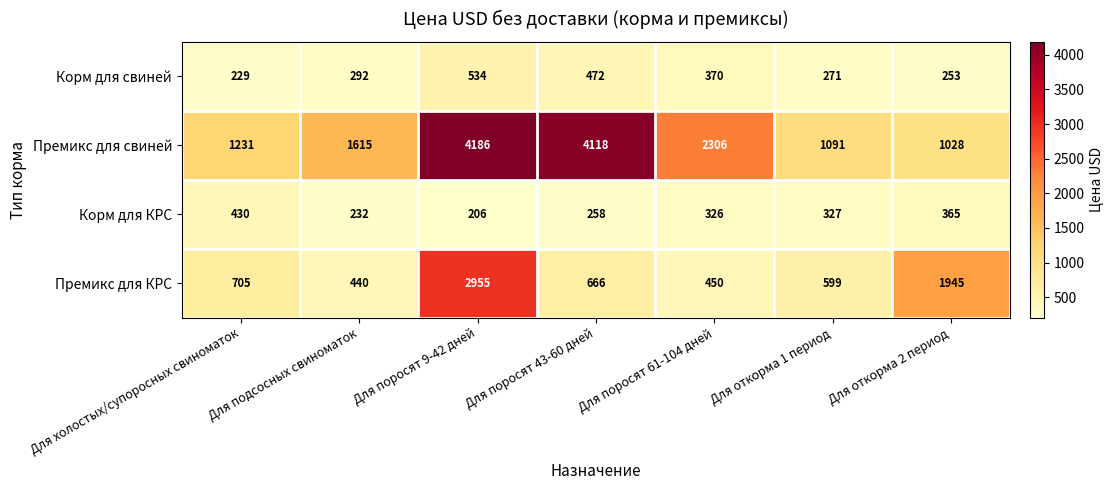

At which label is Корм для свиней closest to 381?

Для поросят 61-104 дней